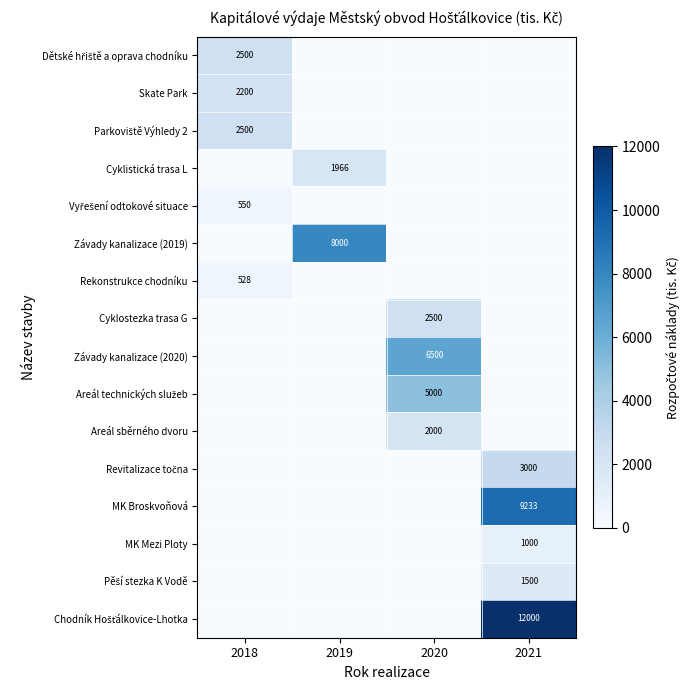

Which has a higher value, 2021 or 2020?

2021